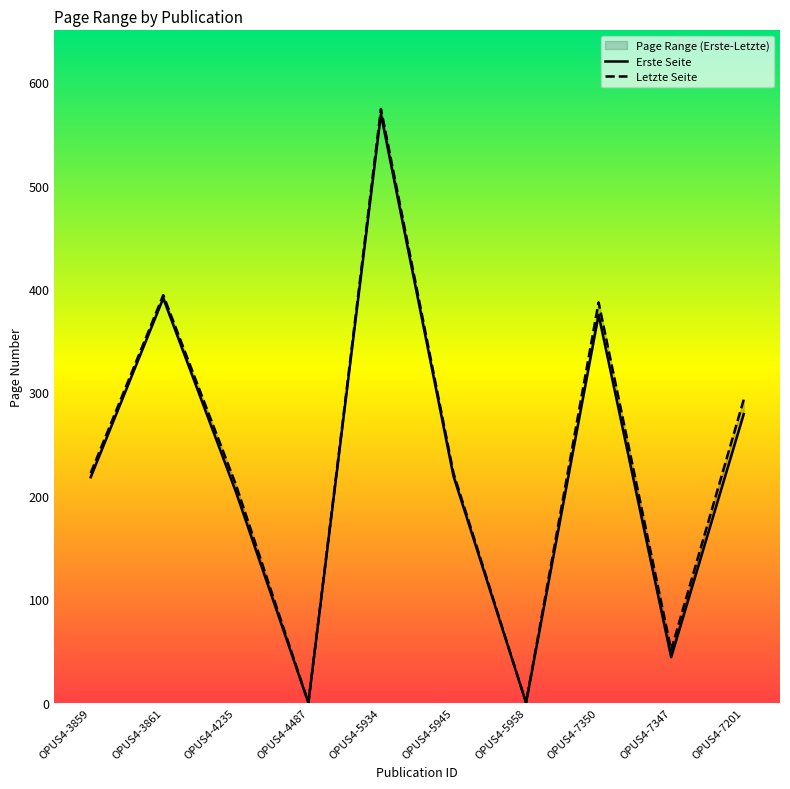

Is the value of Erste Seite at OPUS4-4235 greater than the value of Letzte Seite at OPUS4-5958?

Yes